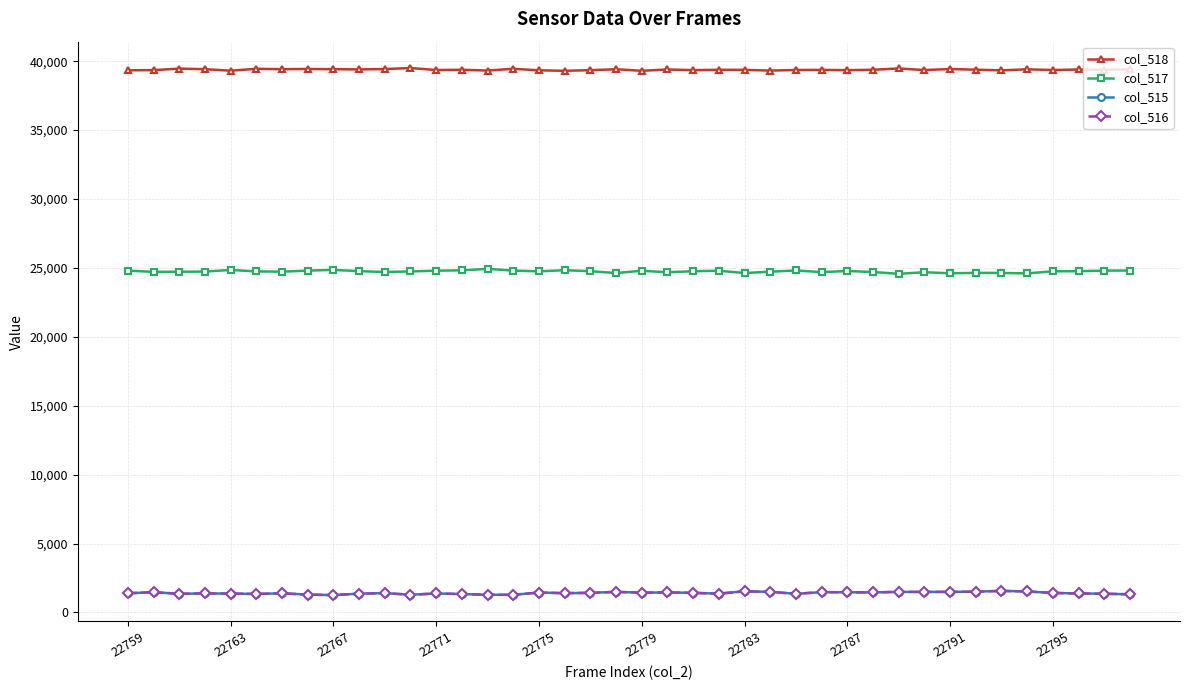

True or false: col_518 has more than 1 interior local peaks.

True